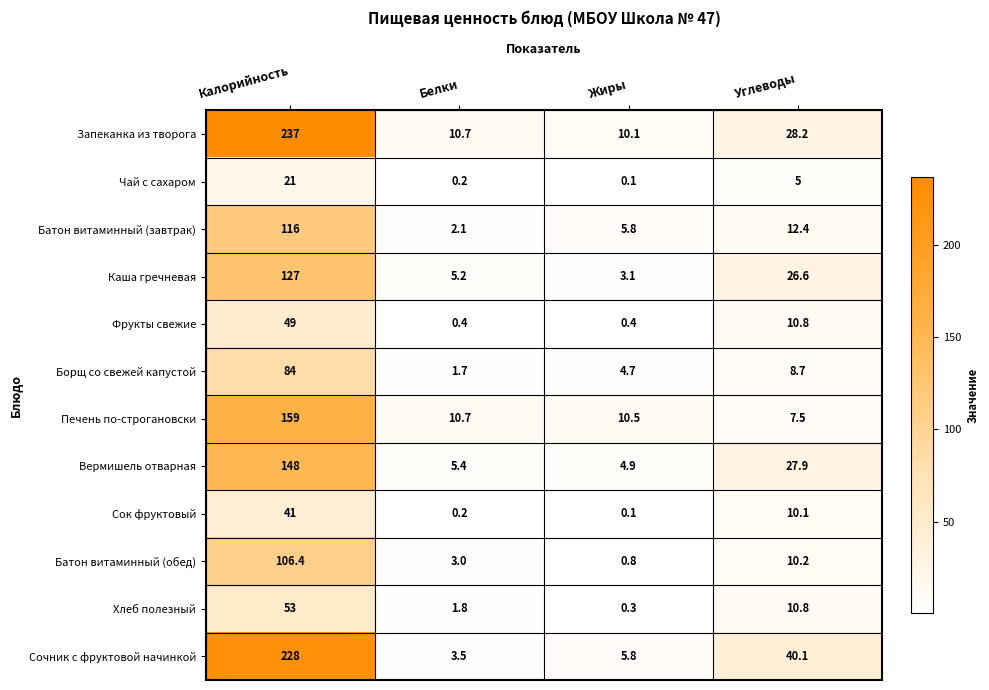

List the series in order of their peak value, lowest first.

Чай с сахаром, Сок фруктовый, Фрукты свежие, Хлеб полезный, Борщ со свежей капустой, Батон витаминный (обед), Батон витаминный (завтрак), Каша гречневая, Вермишель отварная, Печень по-строгановски, Сочник с фруктовой начинкой, Запеканка из творога